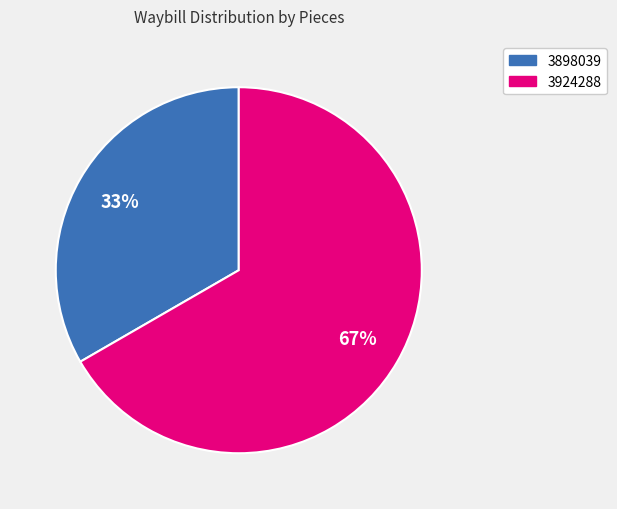

To the nearest percent, what portion does 3924288 represent?

67%